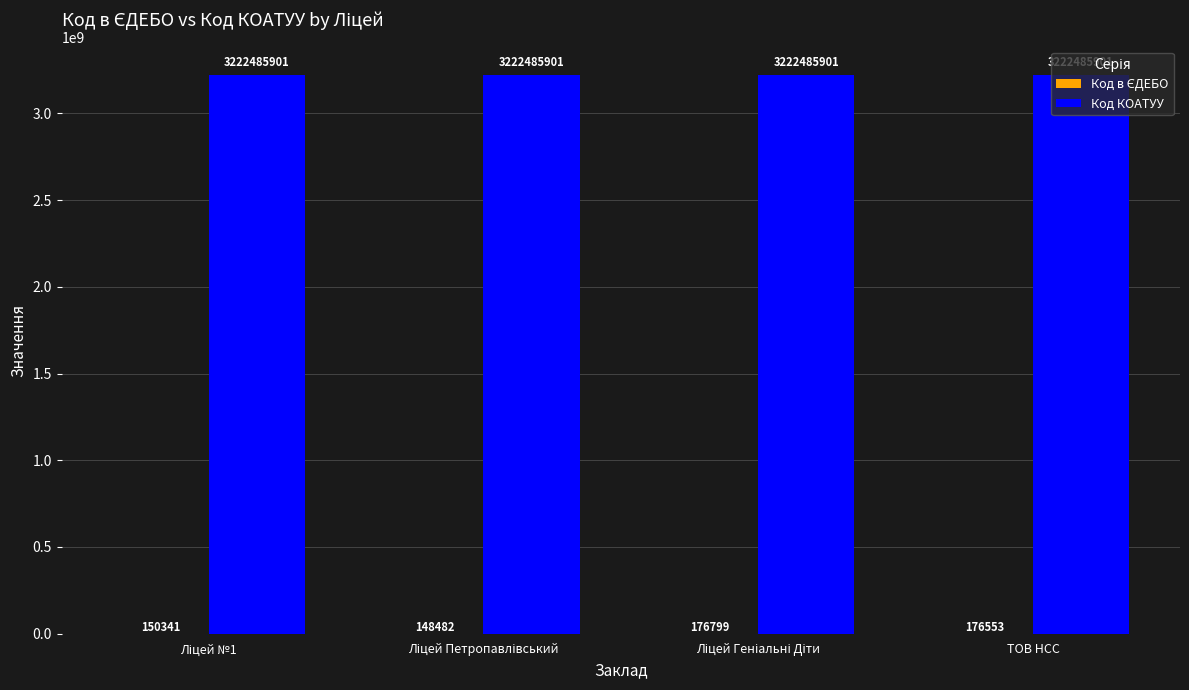

What is the maximum value for Код КОАТУУ?

3222485901